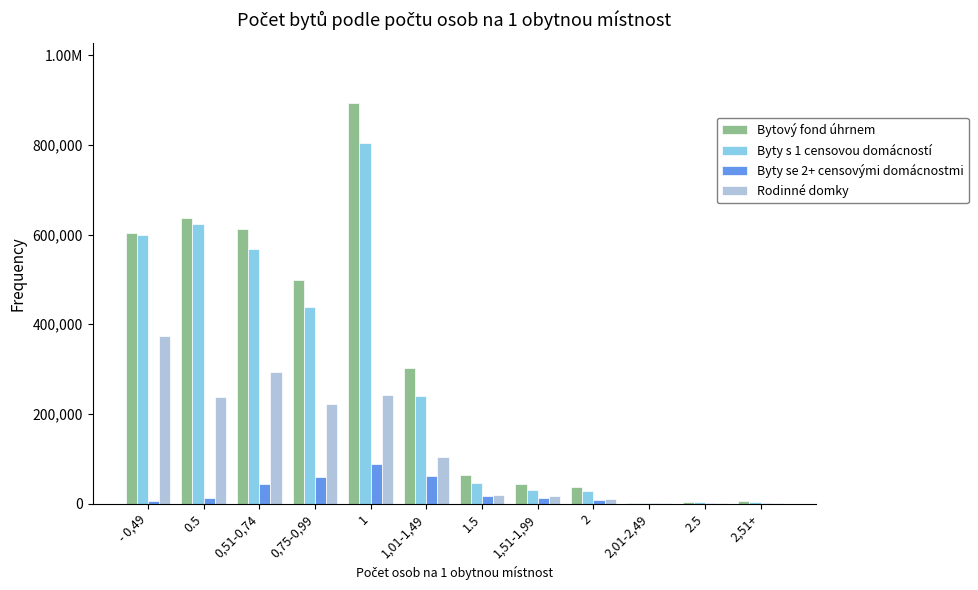

What position from the right is 0.5?

11